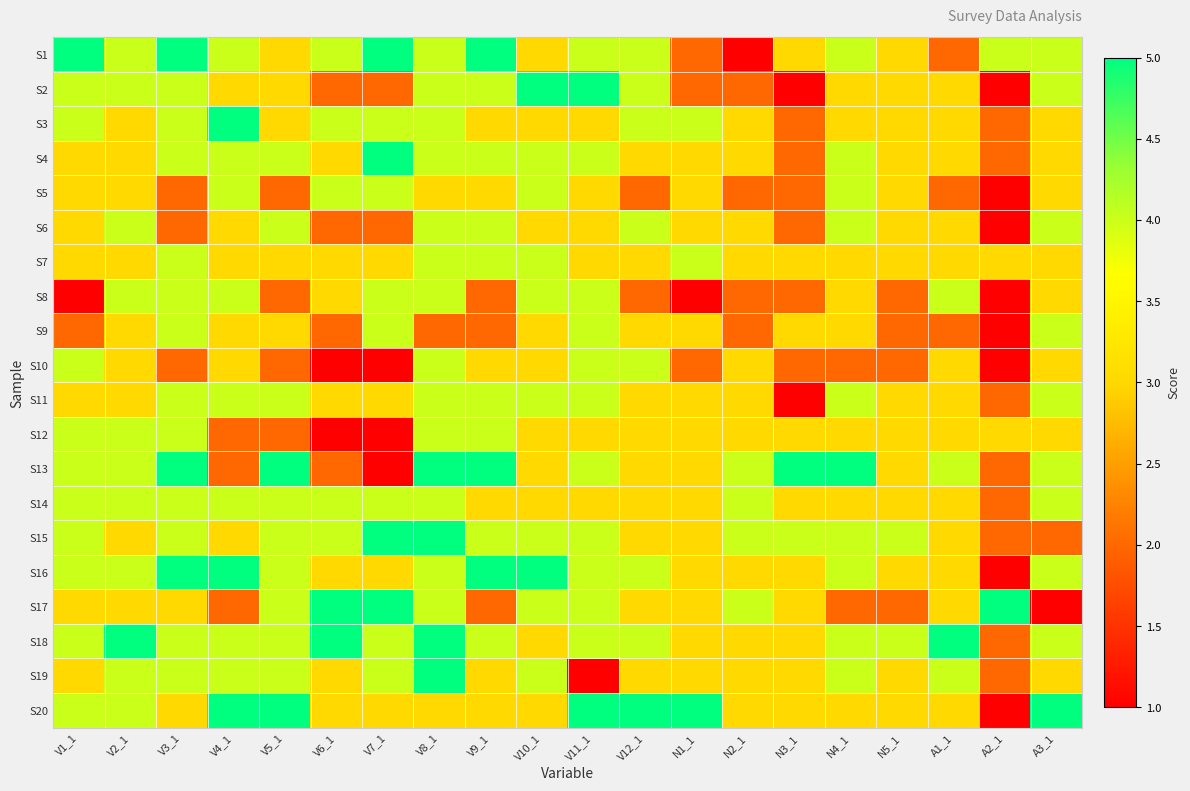

Which series has the widest spread of values?

S1